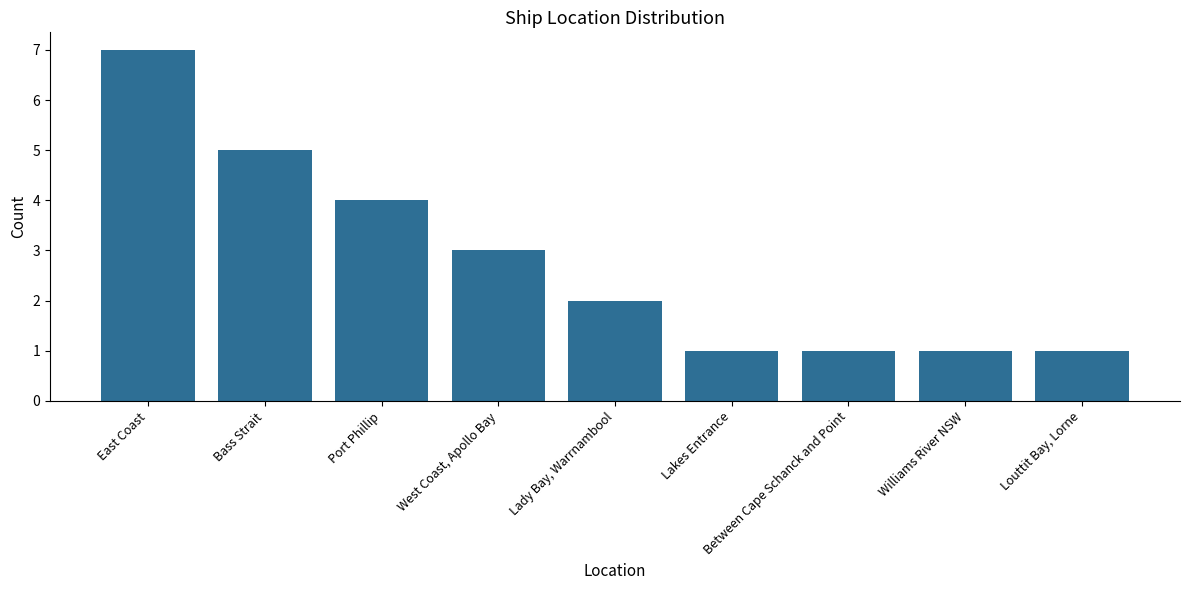

What is the change in value from East Coast to Lady Bay, Warrnambool?

-5